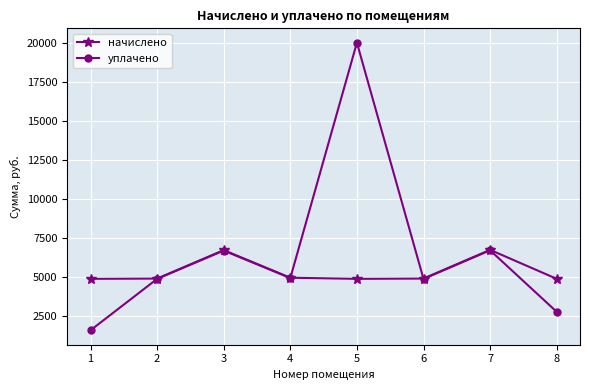

What is the lowest value of the уплачено series?

1616.4